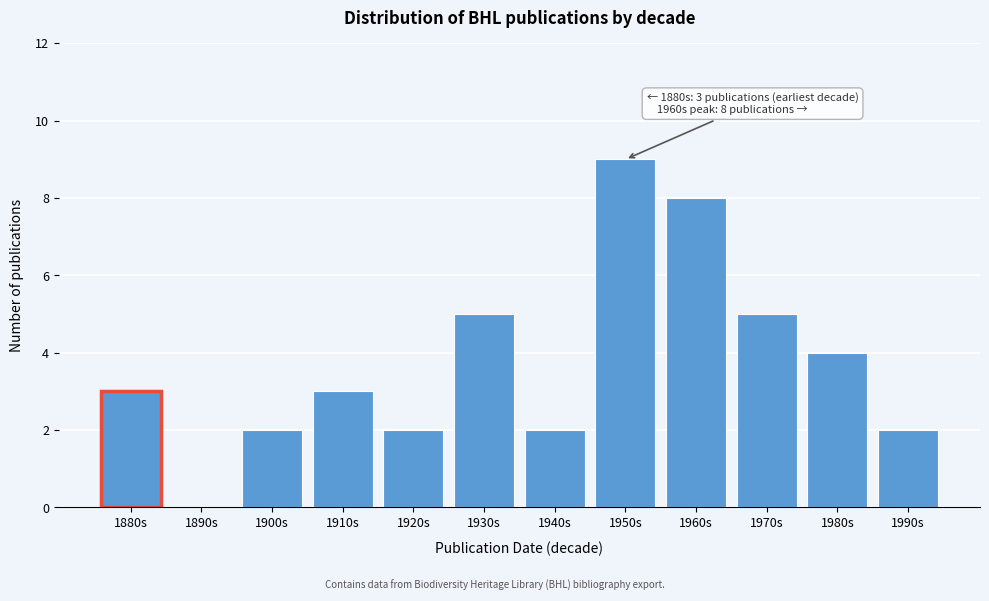

Reading left to right, what are all the values shown in this chart?

1880s=3	1890s=0	1900s=2	1910s=3	1920s=2	1930s=5	1940s=2	1950s=9	1960s=8	1970s=5	1980s=4	1990s=2